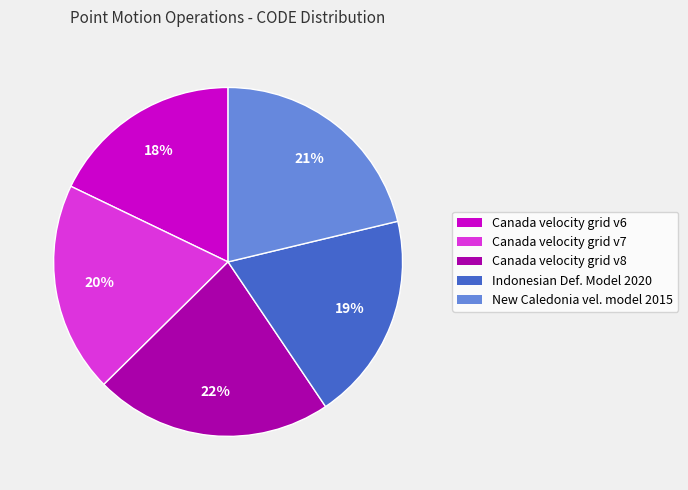

Approximately how many times larger is the value at New Caledonia vel. model 2015 compared to Indonesian Def. Model 2020?

1.1